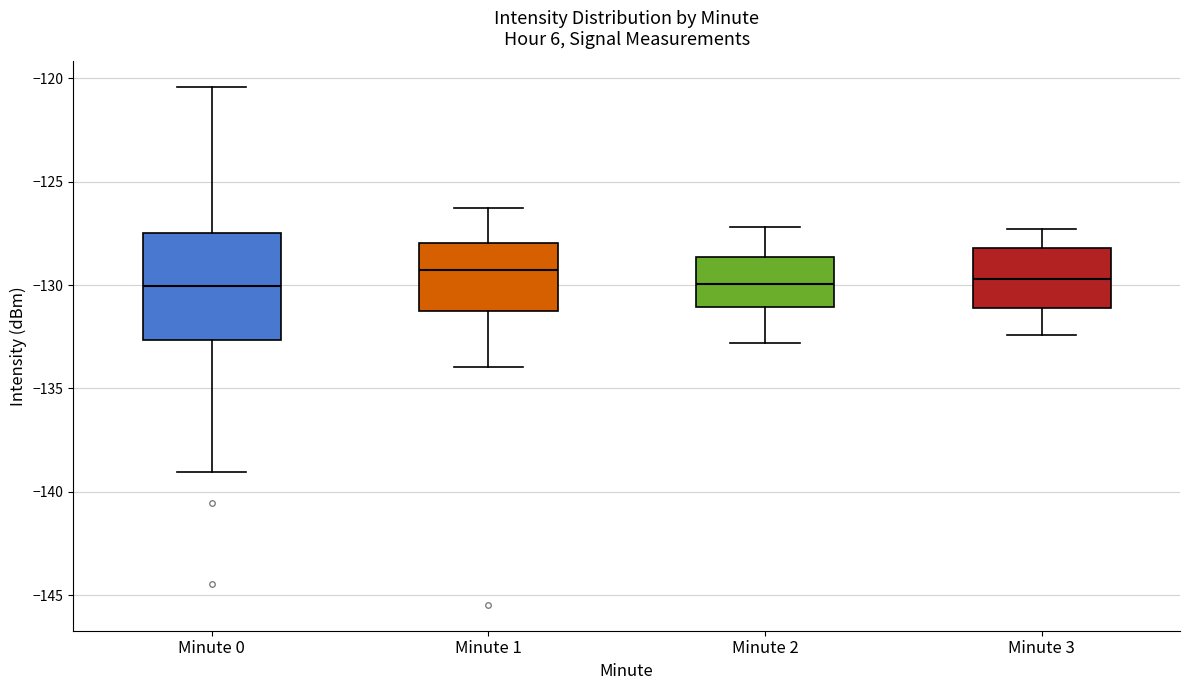

Reading left to right, transcribe this box plot: for each box, give where its median line is, the range the box spans, and where its two whiskers end, as read against the y-axis. The values are not printed on the chart, so give them approximately, as read against the axis.

Minute 0: median -130.0, box -132.5 to -127.5, whiskers -139.0 to -120.5
Minute 1: median -129.5, box -131.5 to -128.0, whiskers -134.0 to -126.5
Minute 2: median -130.0, box -131.0 to -128.5, whiskers -133.0 to -127.0
Minute 3: median -129.5, box -131.0 to -128.0, whiskers -132.5 to -127.5